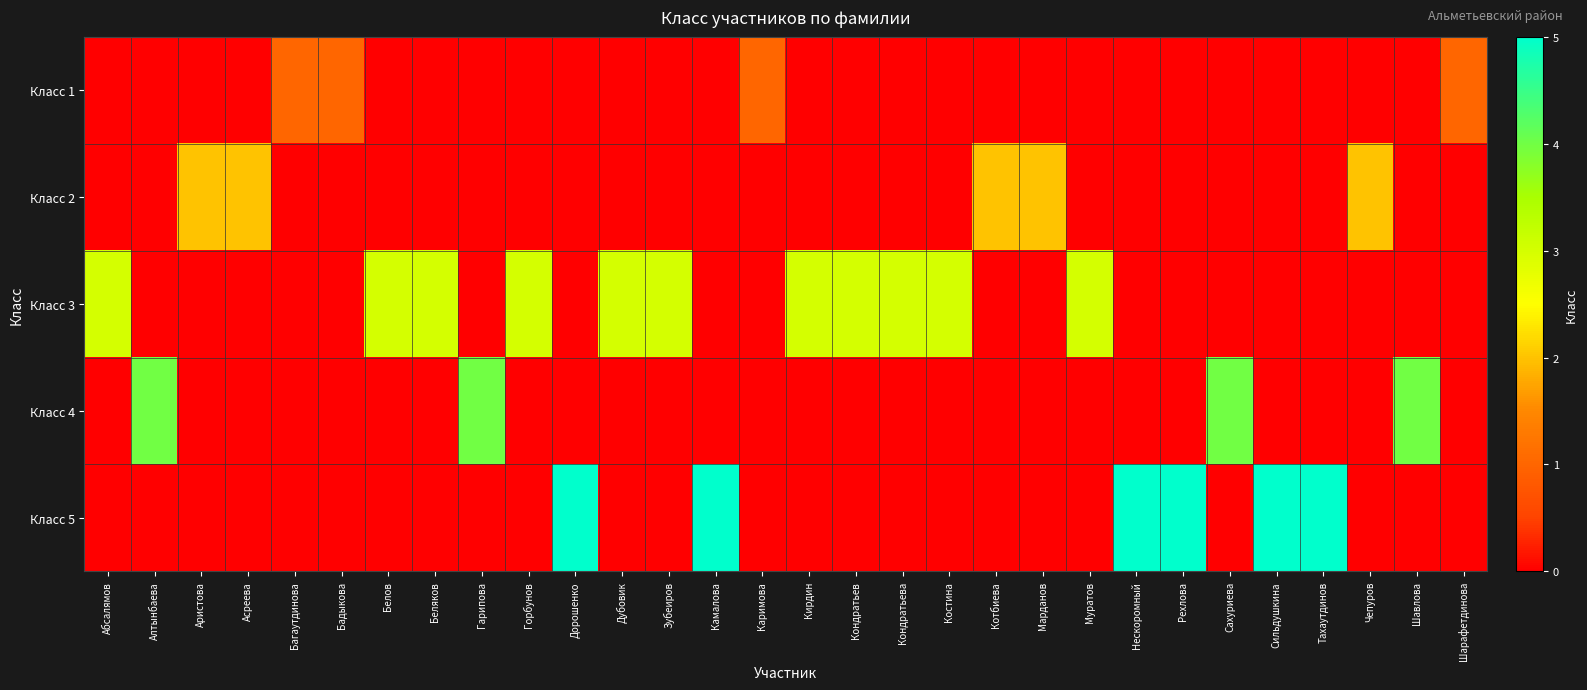

Reading left to right, list all the values displayed in this chart.

Класс 1: Абсалямов=0	Алтынбаева=0	Аристова=0	Асреева=0	Багаутдинова=1	Бадыкова=1	Белов=0	Беляков=0	Гарипова=0	Горбунов=0	Дорошенко=0	Дубовик=0	Зубеиров=0	Камалова=0	Каримова=1	Кирдин=0	Кондратьев=0	Кондратьева=0	Костина=0	Котбиева=0	Марданов=0	Муратов=0	Нескоромный=0	Рехлова=0	Сахуриева=0	Сильдушкина=0	Тахаутдинов=0	Чепуров=0	Шавлова=0	Шарафетдинова=1
Класс 2: Абсалямов=0	Алтынбаева=0	Аристова=2	Асреева=2	Багаутдинова=0	Бадыкова=0	Белов=0	Беляков=0	Гарипова=0	Горбунов=0	Дорошенко=0	Дубовик=0	Зубеиров=0	Камалова=0	Каримова=0	Кирдин=0	Кондратьев=0	Кондратьева=0	Костина=0	Котбиева=2	Марданов=2	Муратов=0	Нескоромный=0	Рехлова=0	Сахуриева=0	Сильдушкина=0	Тахаутдинов=0	Чепуров=2	Шавлова=0	Шарафетдинова=0
Класс 3: Абсалямов=3	Алтынбаева=0	Аристова=0	Асреева=0	Багаутдинова=0	Бадыкова=0	Белов=3	Беляков=3	Гарипова=0	Горбунов=3	Дорошенко=0	Дубовик=3	Зубеиров=3	Камалова=0	Каримова=0	Кирдин=3	Кондратьев=3	Кондратьева=3	Костина=3	Котбиева=0	Марданов=0	Муратов=3	Нескоромный=0	Рехлова=0	Сахуриева=0	Сильдушкина=0	Тахаутдинов=0	Чепуров=0	Шавлова=0	Шарафетдинова=0
Класс 4: Абсалямов=0	Алтынбаева=4	Аристова=0	Асреева=0	Багаутдинова=0	Бадыкова=0	Белов=0	Беляков=0	Гарипова=4	Горбунов=0	Дорошенко=0	Дубовик=0	Зубеиров=0	Камалова=0	Каримова=0	Кирдин=0	Кондратьев=0	Кондратьева=0	Костина=0	Котбиева=0	Марданов=0	Муратов=0	Нескоромный=0	Рехлова=0	Сахуриева=4	Сильдушкина=0	Тахаутдинов=0	Чепуров=0	Шавлова=4	Шарафетдинова=0
Класс 5: Абсалямов=0	Алтынбаева=0	Аристова=0	Асреева=0	Багаутдинова=0	Бадыкова=0	Белов=0	Беляков=0	Гарипова=0	Горбунов=0	Дорошенко=5	Дубовик=0	Зубеиров=0	Камалова=5	Каримова=0	Кирдин=0	Кондратьев=0	Кондратьева=0	Костина=0	Котбиева=0	Марданов=0	Муратов=0	Нескоромный=5	Рехлова=5	Сахуриева=0	Сильдушкина=5	Тахаутдинов=5	Чепуров=0	Шавлова=0	Шарафетдинова=0